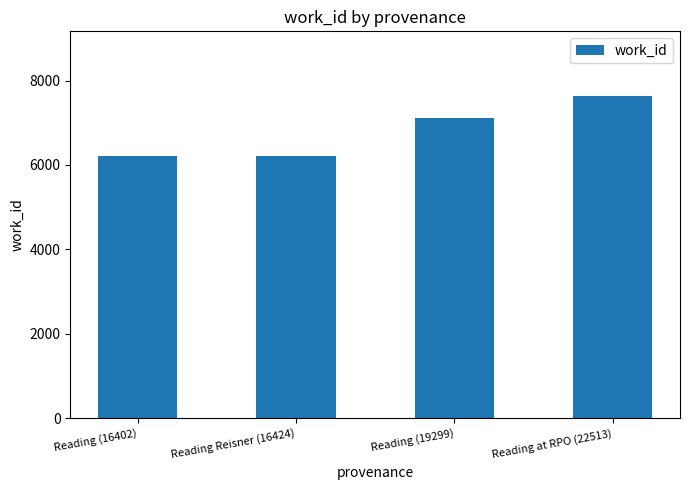

What is the label of the 3rd bar from the left?

Reading (19299)